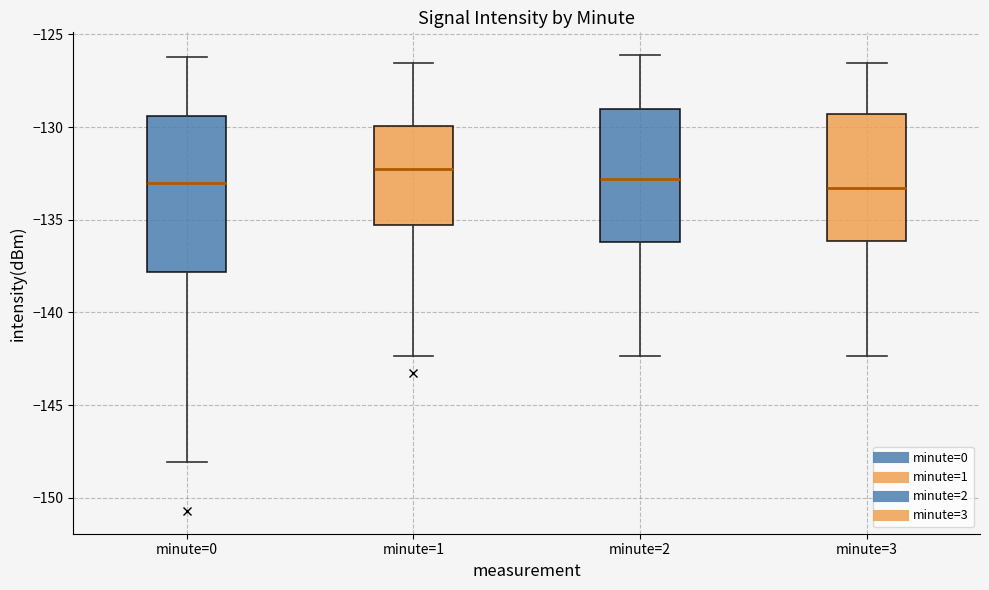

Where is the lower edge of the box for minute=3 on the y-axis? The values are not printed on the chart, so give them approximately, as read against the axis.

-136.0